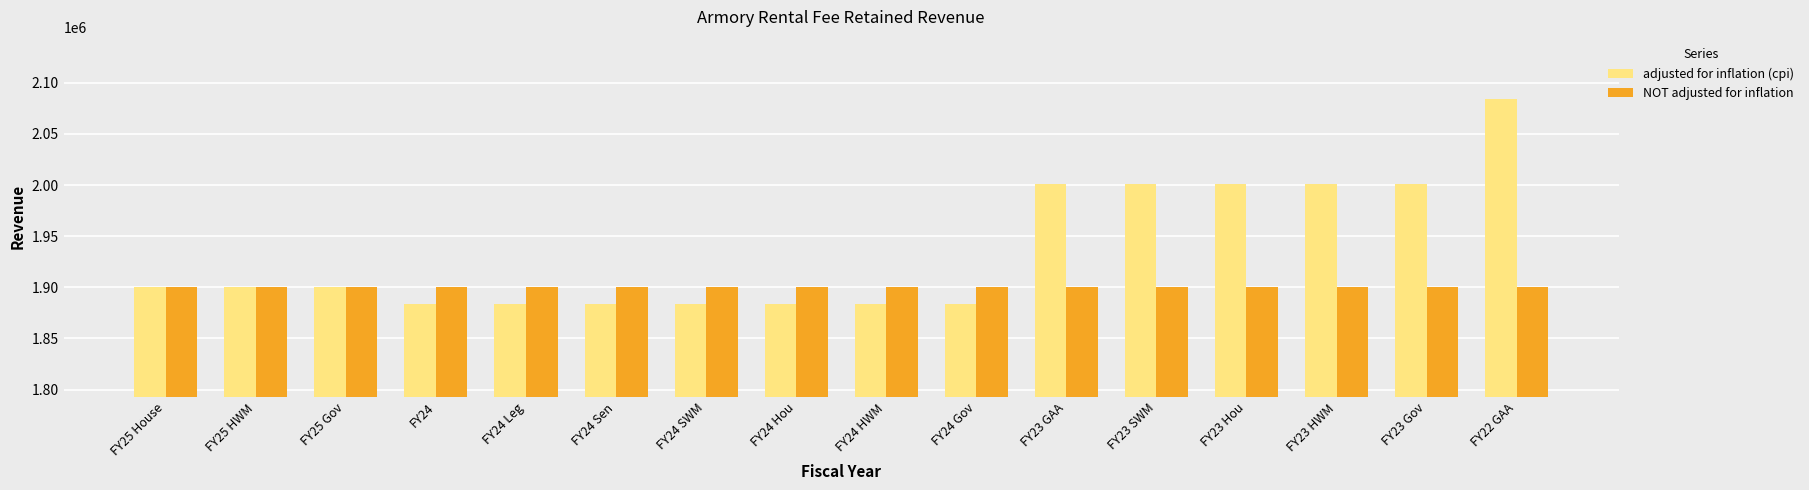

How many groups of bars are there?

16